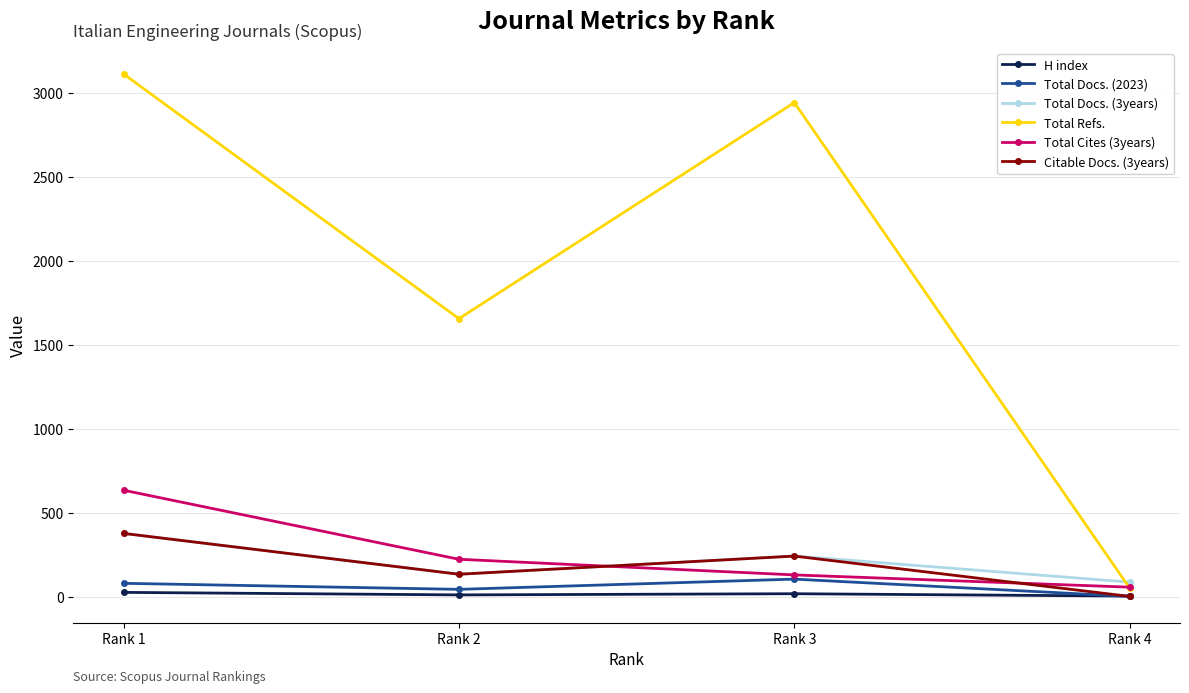

Does the chart have visible grid lines?

Yes